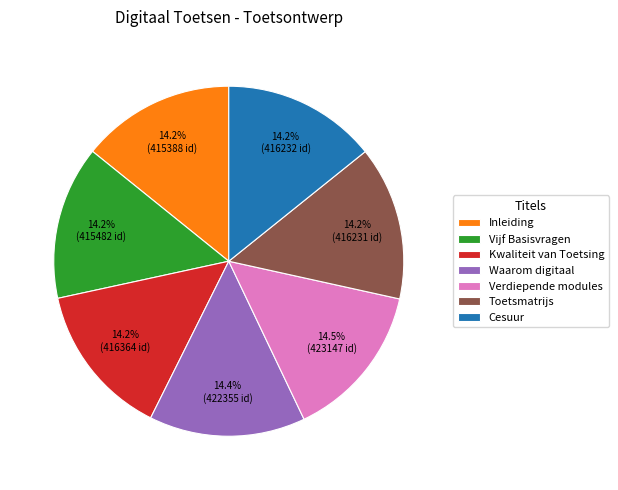

To the nearest percent, what percentage of the pie is Cesuur?

14%